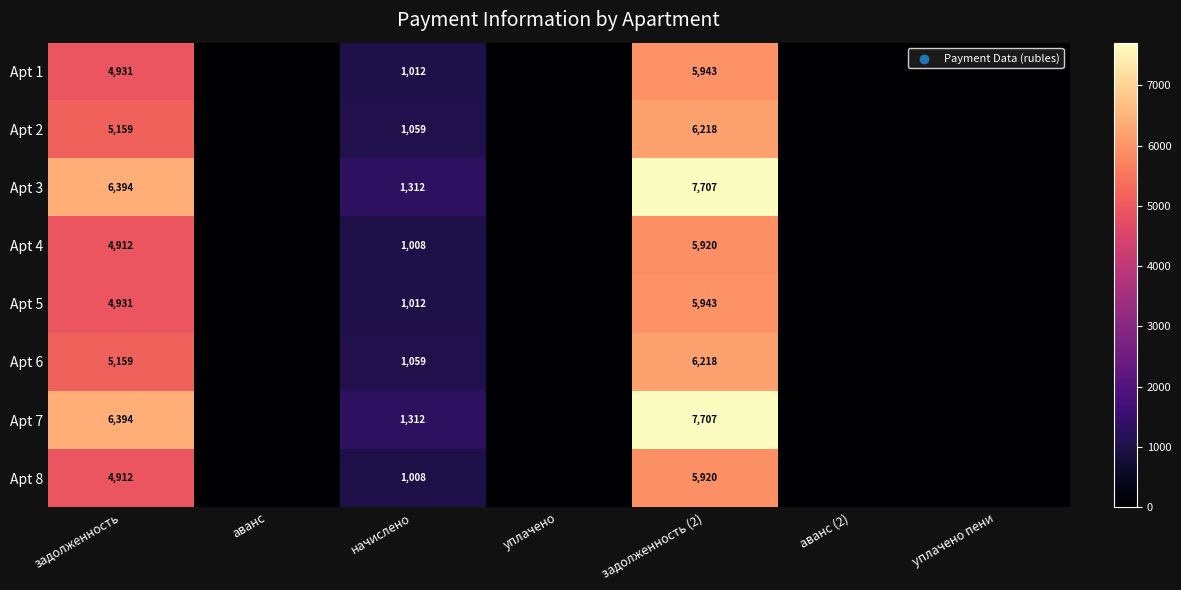

What is the spread (max minus min) of values at задолженность?

1482